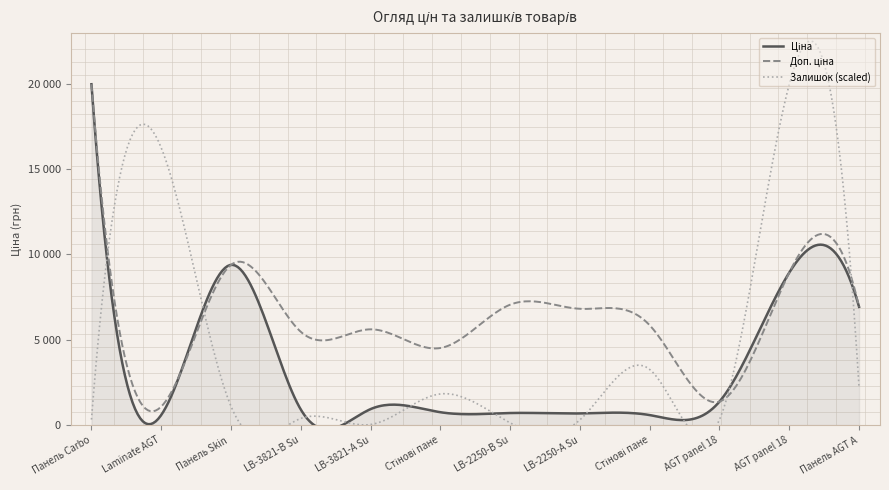

Is the value of Доп. ціна at AGT panel 18 mm. Fantasy greater than the value of Залишок at AGT panel 18 mm. Fantasy?

Yes